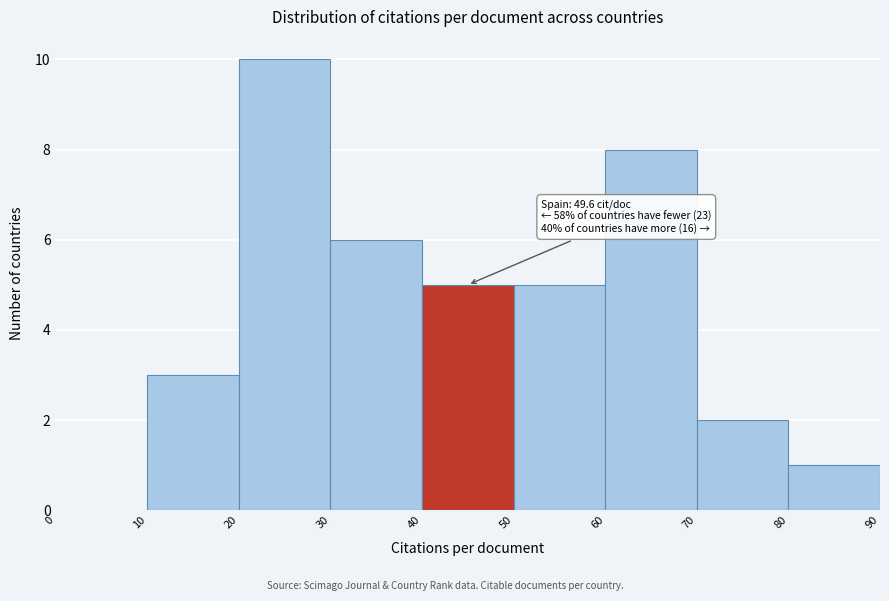

Over which range of the x-axis is the bar tallest?

20 to 30